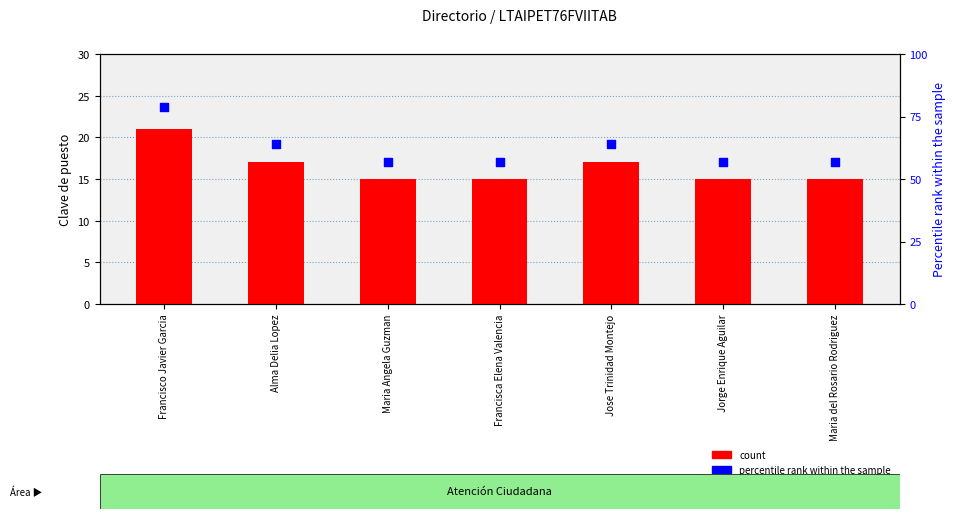

What is the total value across all series at Maria Angela Guzman?

72